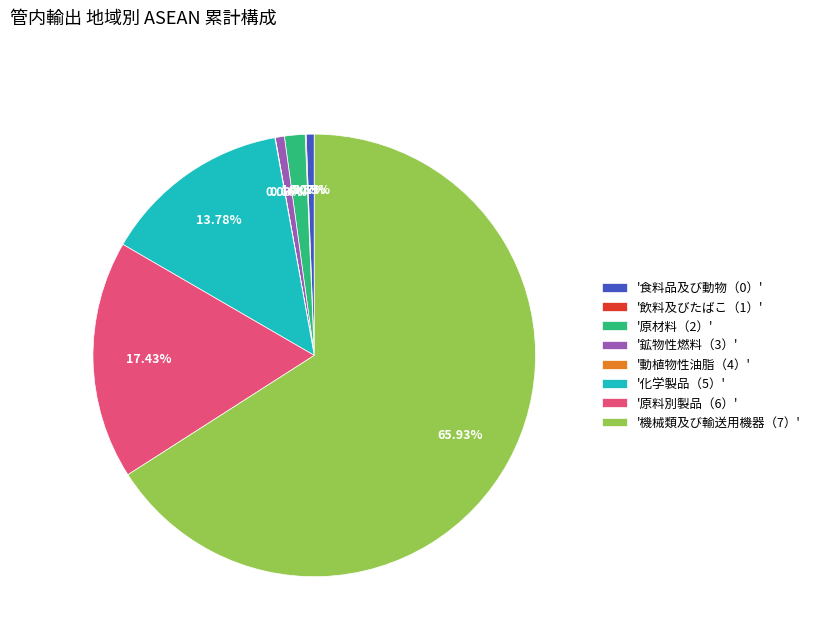

Do '食料品及び動物（0）' and '原材料（2）' together represent more than half of the pie?

No